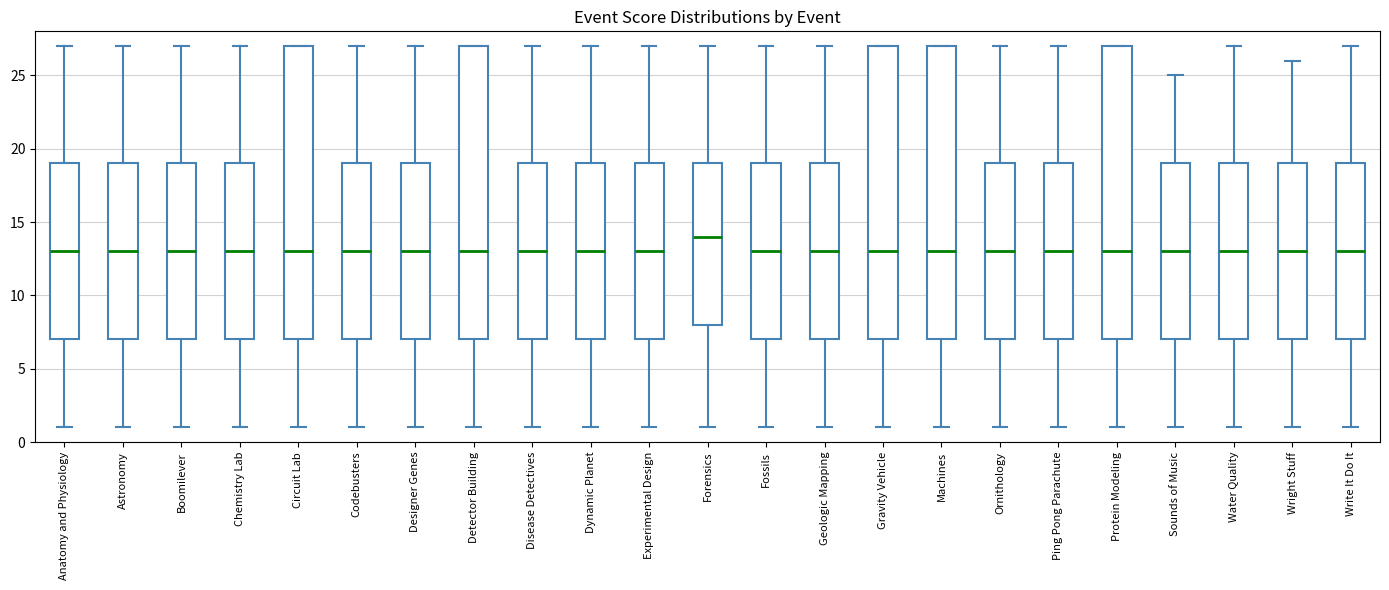

Reading left to right, transcribe this box plot: for each box, give where its median line is, the range the box spans, and where its two whiskers end, as read against the y-axis. The values are not printed on the chart, so give them approximately, as read against the axis.

Anatomy and Physiology: median 13, box 7 to 19, whiskers 1 to 27
Astronomy: median 13, box 7 to 19, whiskers 1 to 27
Boomilever: median 13, box 7 to 19, whiskers 1 to 27
Chemistry Lab: median 13, box 7 to 19, whiskers 1 to 27
Circuit Lab: median 13, box 7 to 27, whiskers 1 to 27
Codebusters: median 13, box 7 to 19, whiskers 1 to 27
Designer Genes: median 13, box 7 to 19, whiskers 1 to 27
Detector Building: median 13, box 7 to 27, whiskers 1 to 27
Disease Detectives: median 13, box 7 to 19, whiskers 1 to 27
Dynamic Planet: median 13, box 7 to 19, whiskers 1 to 27
Experimental Design: median 13, box 7 to 19, whiskers 1 to 27
Forensics: median 14, box 8 to 19, whiskers 1 to 27
Fossils: median 13, box 7 to 19, whiskers 1 to 27
Geologic Mapping: median 13, box 7 to 19, whiskers 1 to 27
Gravity Vehicle: median 13, box 7 to 27, whiskers 1 to 27
Machines: median 13, box 7 to 27, whiskers 1 to 27
Ornithology: median 13, box 7 to 19, whiskers 1 to 27
Ping Pong Parachute: median 13, box 7 to 19, whiskers 1 to 27
Protein Modeling: median 13, box 7 to 27, whiskers 1 to 27
Sounds of Music: median 13, box 7 to 19, whiskers 1 to 25
Water Quality: median 13, box 7 to 19, whiskers 1 to 27
Wright Stuff: median 13, box 7 to 19, whiskers 1 to 26
Write It Do It: median 13, box 7 to 19, whiskers 1 to 27